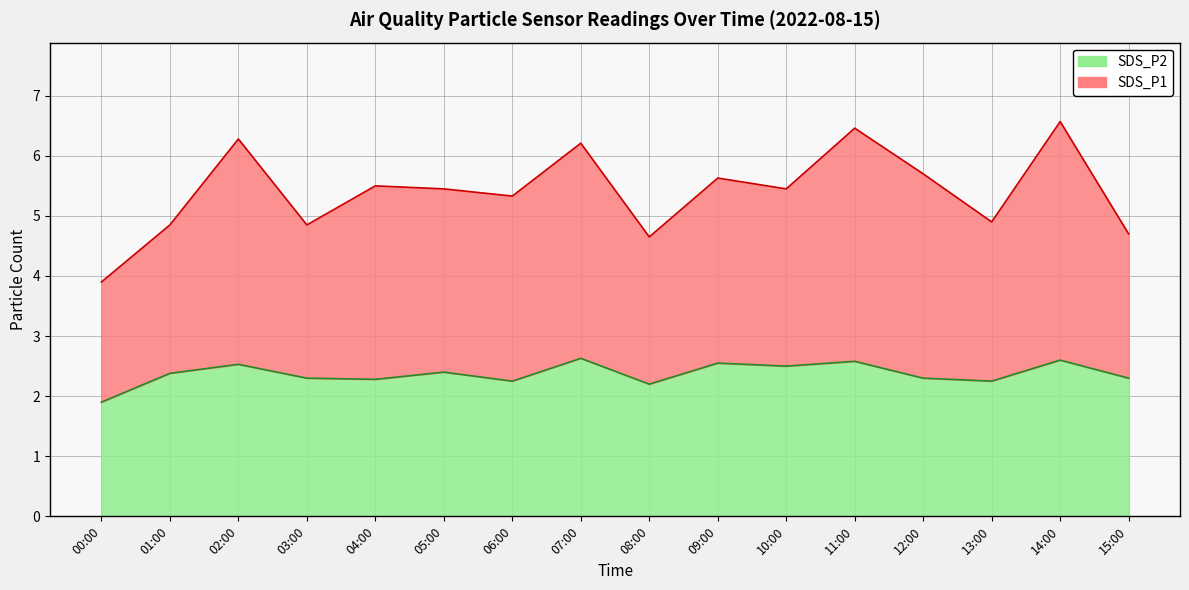

Reading right to left, transcribe all the data shown in this chart.

SDS_P1: 15:00=4.7	14:00=6.6	13:00=4.9	12:00=5.7	11:00=6.5	10:00=5.5	09:00=5.6	08:00=4.7	07:00=6.2	06:00=5.3	05:00=5.4	04:00=5.5	03:00=4.8	02:00=6.3	01:00=4.8	00:00=3.9
SDS_P2: 15:00=2.3	14:00=2.6	13:00=2.2	12:00=2.3	11:00=2.6	10:00=2.5	09:00=2.5	08:00=2.2	07:00=2.6	06:00=2.2	05:00=2.4	04:00=2.3	03:00=2.3	02:00=2.5	01:00=2.4	00:00=1.9